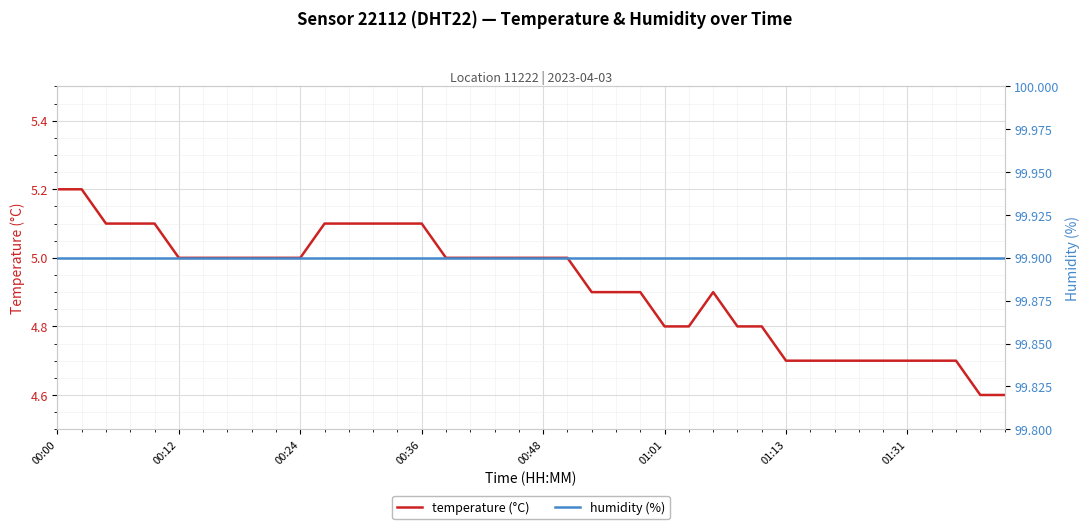

List the series in order of their peak value, highest first.

humidity (%), temperature (°C)